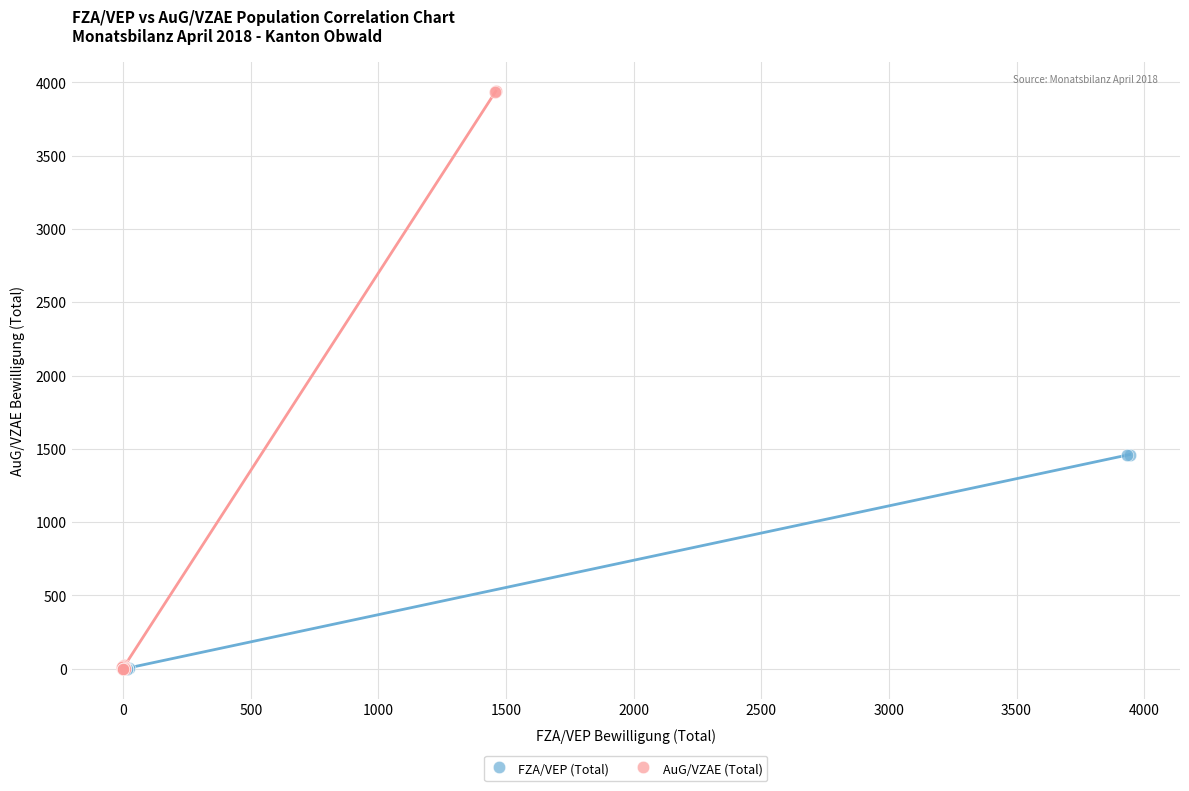

Which series contains the highest Y value?

AuG/VZAE (Total)